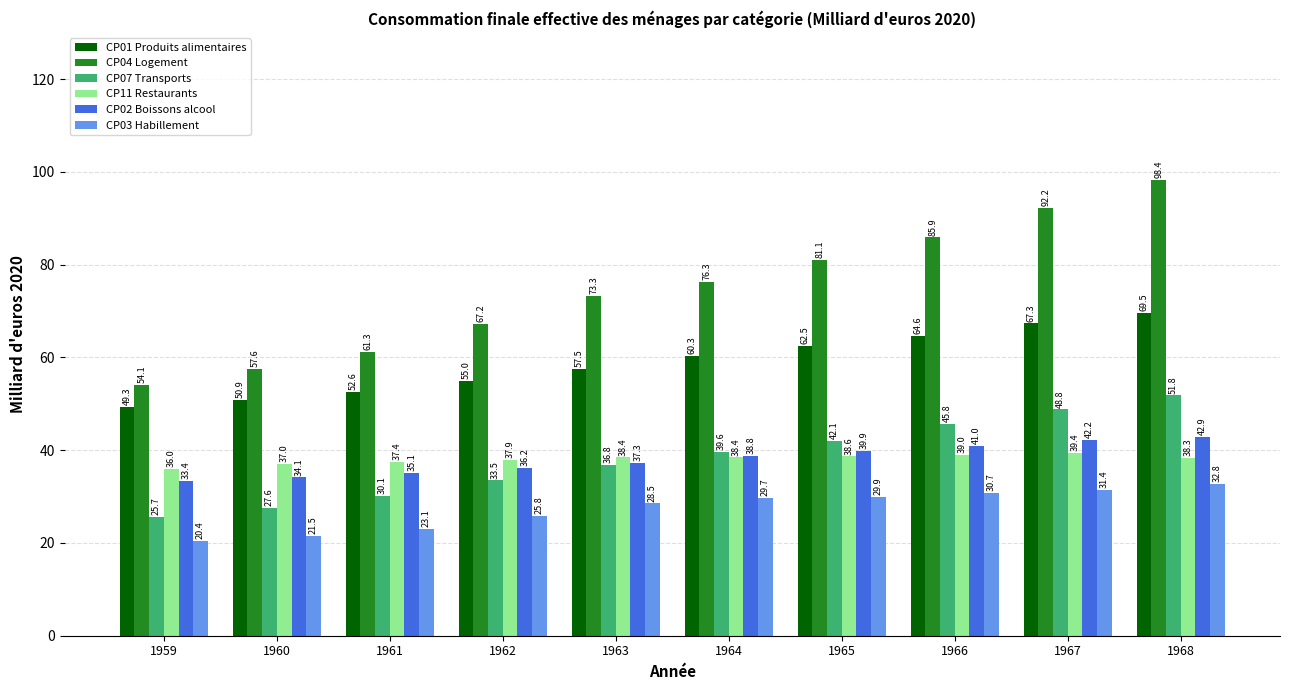

At 1960, list the series in order from smallest to largest.

CP03 Habillement, CP07 Transports, CP02 Boissons alcool, CP11 Restaurants, CP01 Produits alimentaires, CP04 Logement